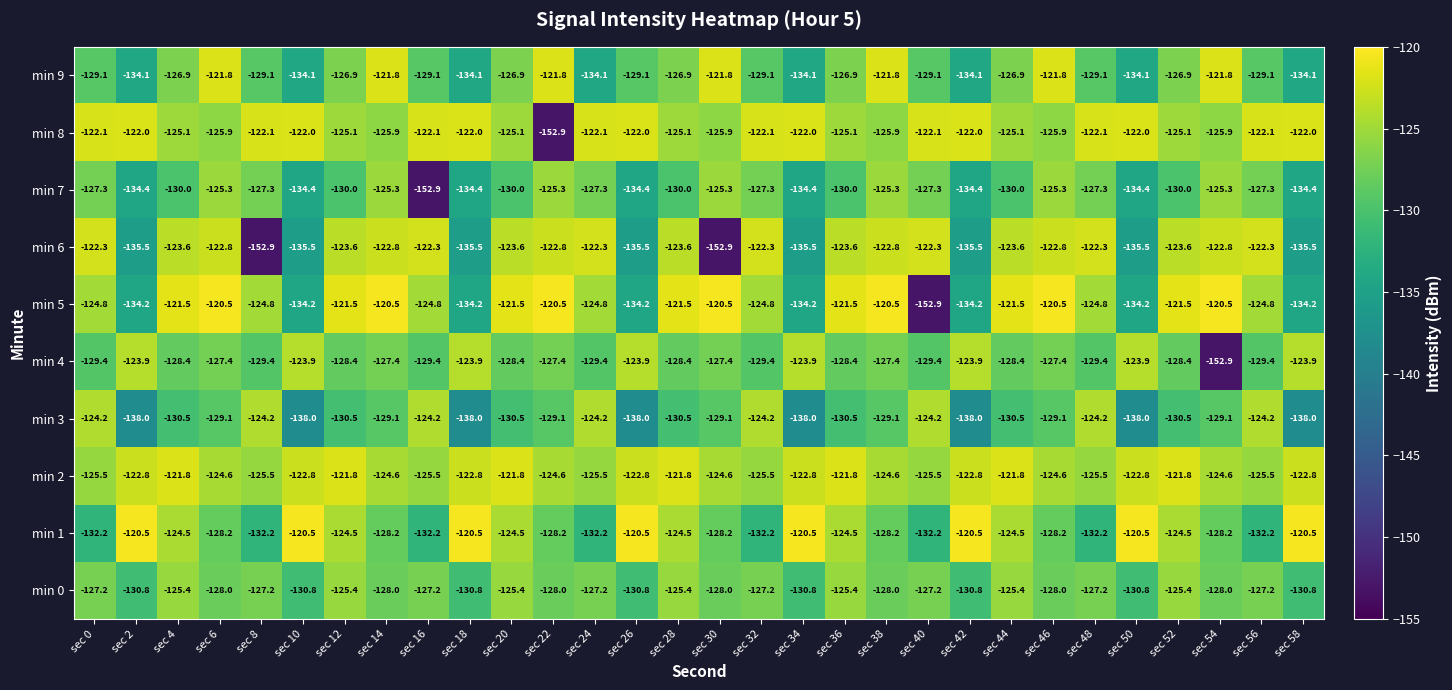

Which series has the widest spread of values?

min 5